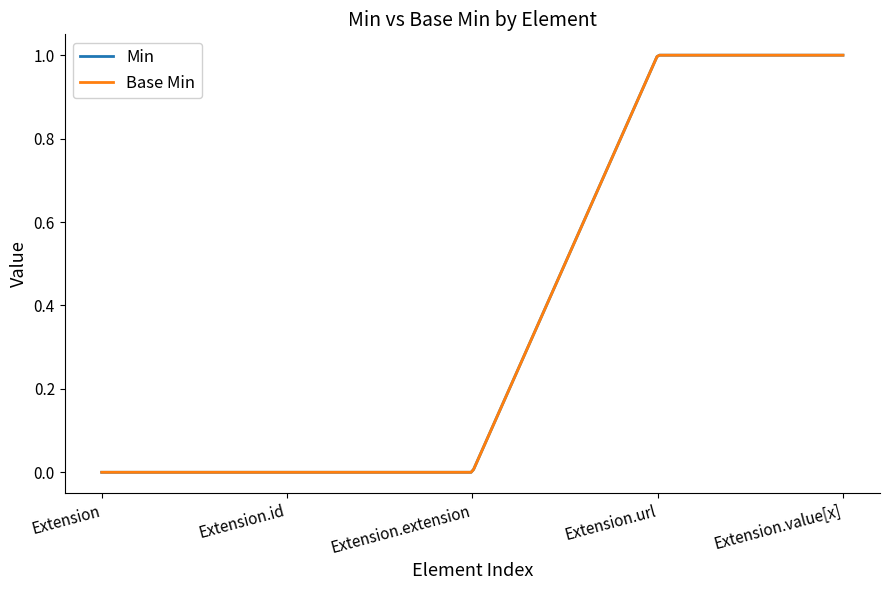

How many lines are shown in the chart?

2